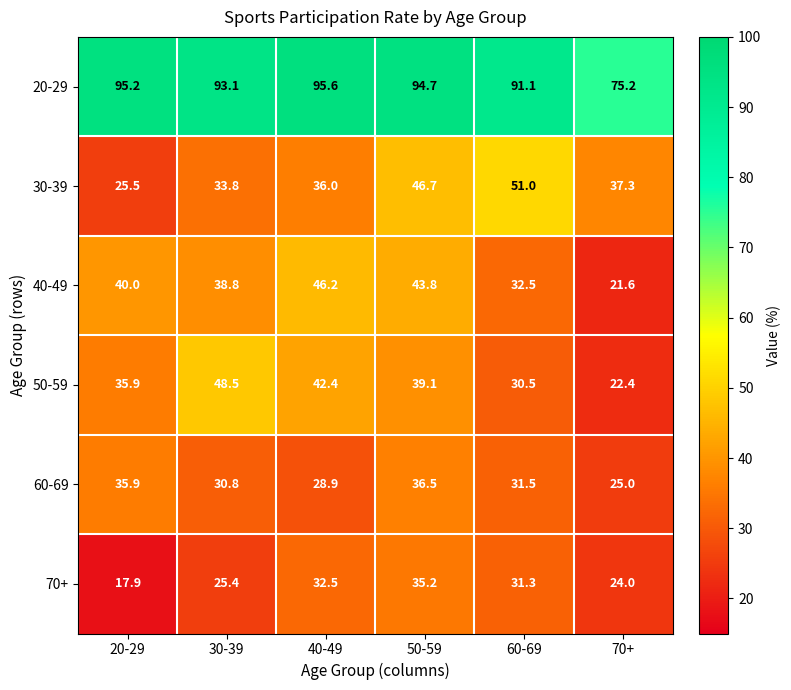

Which series changed the most between 30-39 and 60-69?

50-59